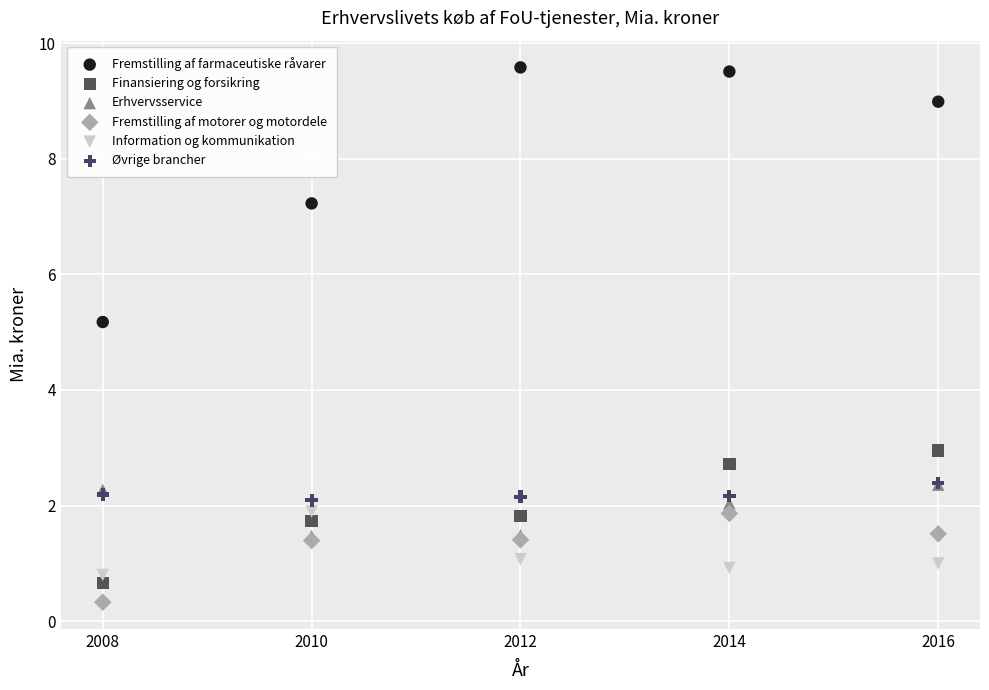

Across all series, what Y value is closest to 4?

2.9